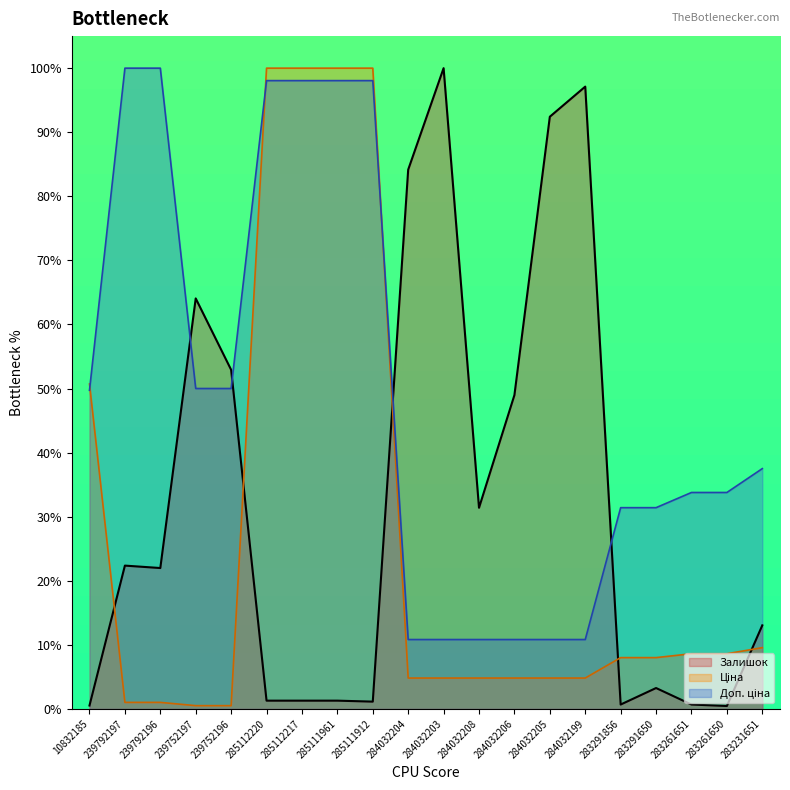

Is the value of Ціна at 284032199 greater than the value of Залишок at 285111961?

Yes